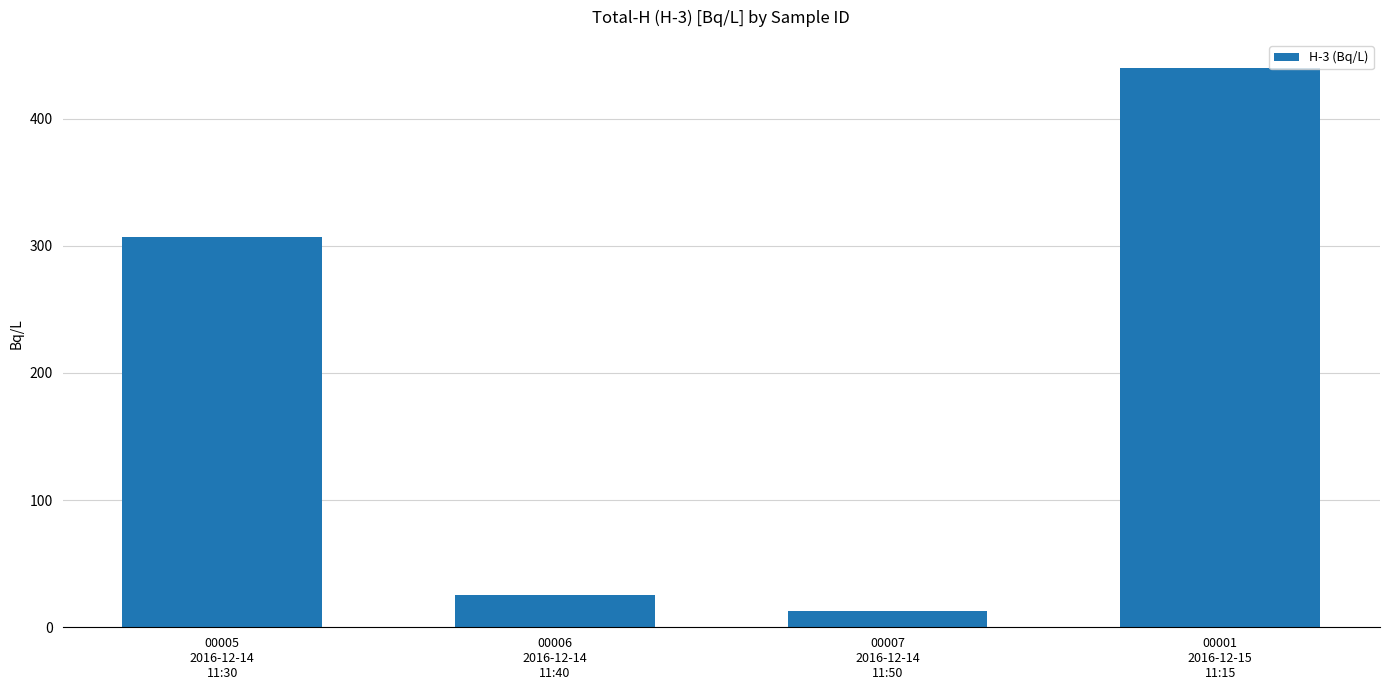

Reading left to right, transcribe all the data shown in this chart.

00005
2016-12-14
11:30=306.6	00006
2016-12-14
11:40=25.5	00007
2016-12-14
11:50=12.8	00001
2016-12-15
11:15=440.0